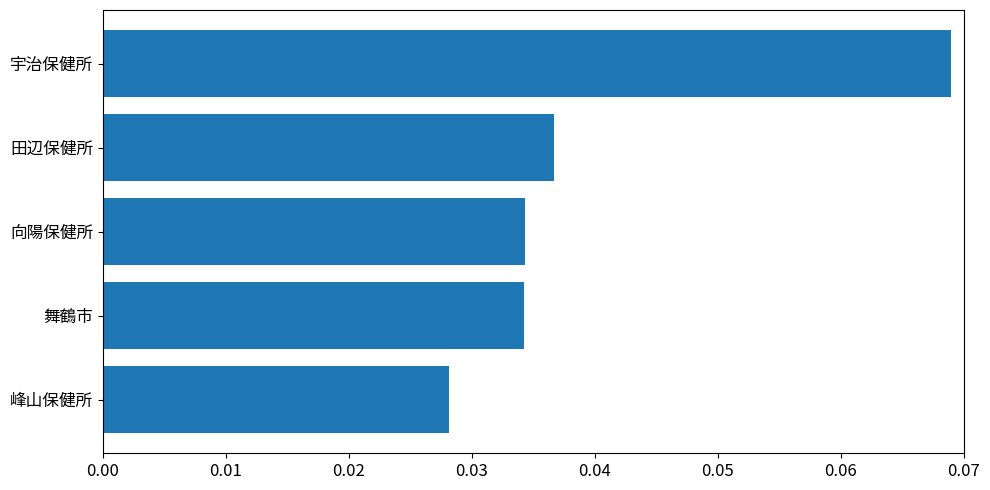

The value at 田辺保健所 is 0.1. True or false?

False